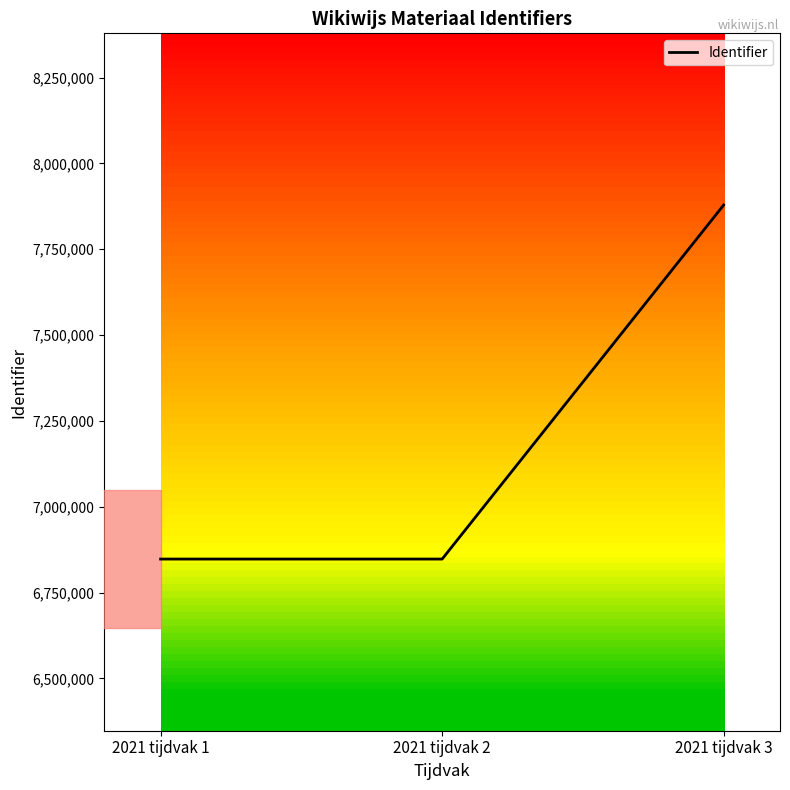

True or false: the data shows 6847547 at 2021 tijdvak 1.

True